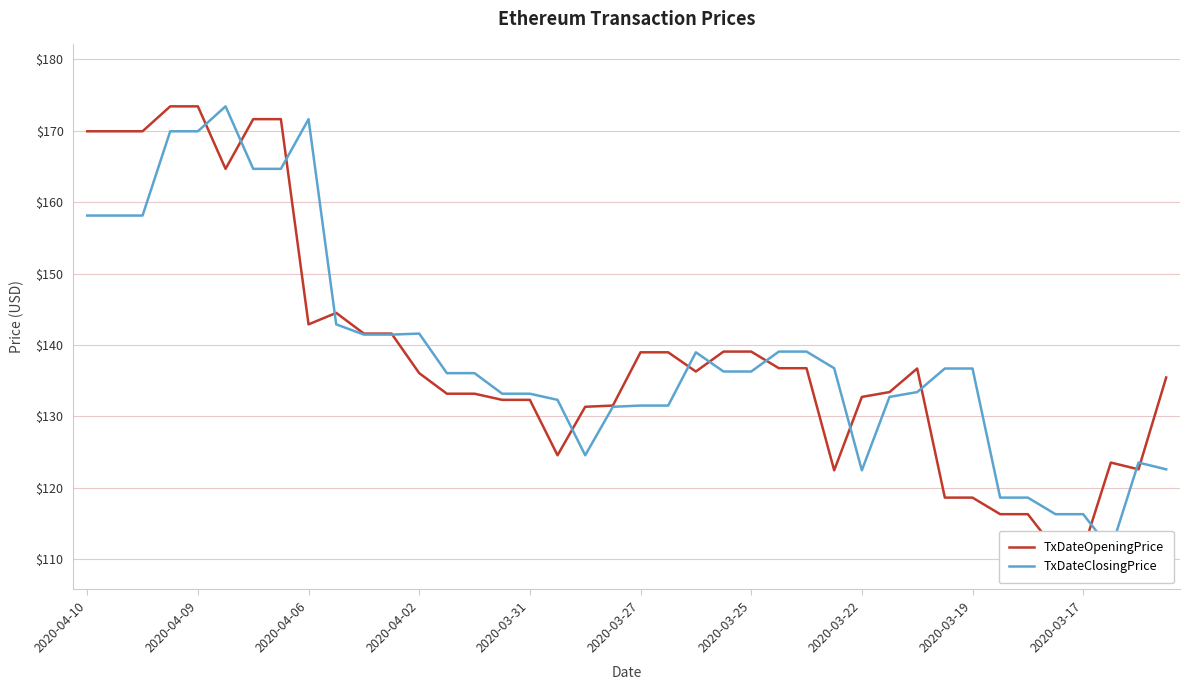

At 29, list the series in order from smallest to largest.

TxDateClosingPrice, TxDateOpeningPrice